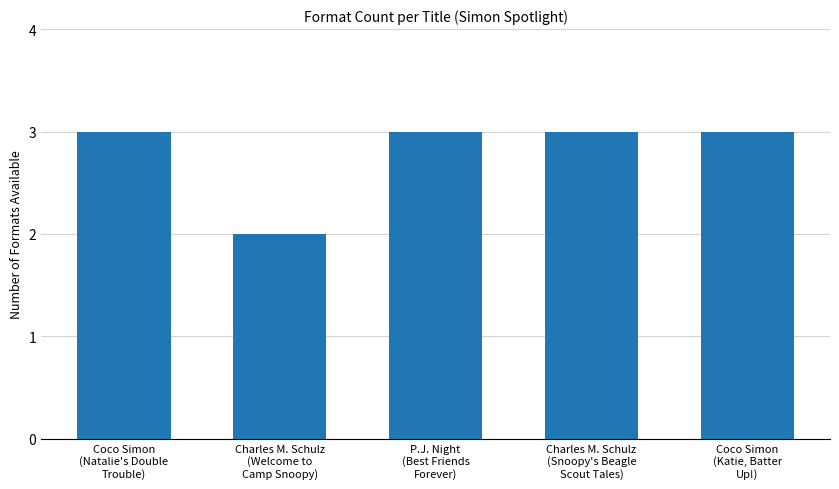

What is the sum of all values?

14